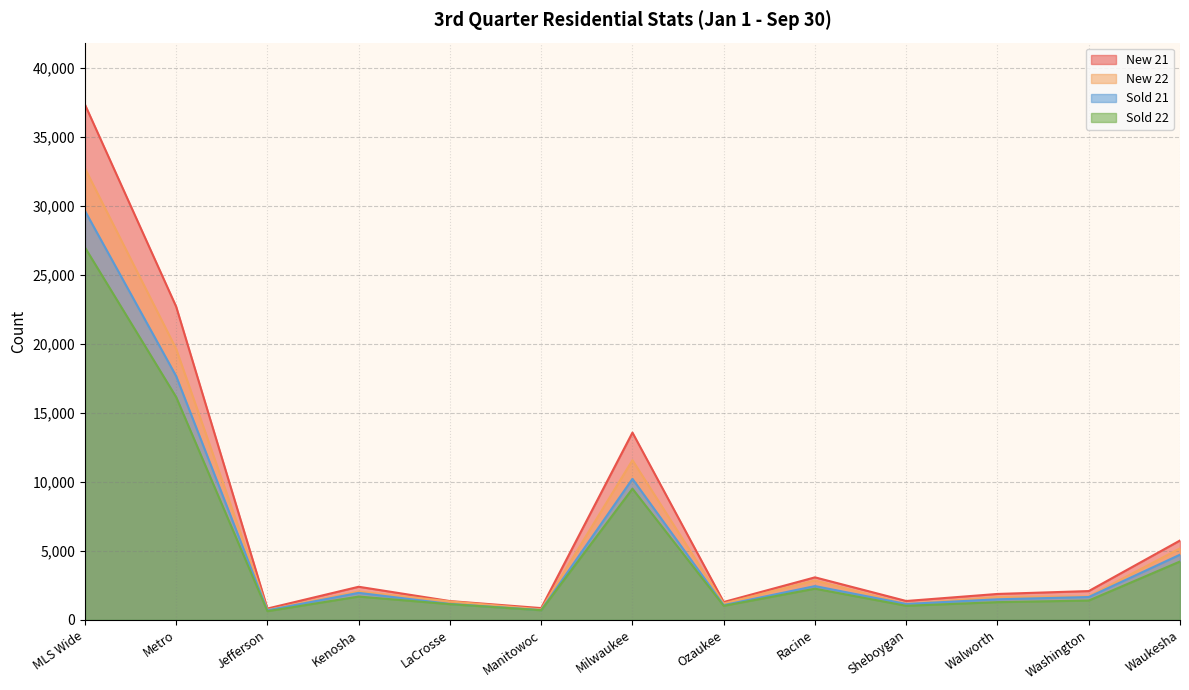

Count the number of data series in this chart.

4